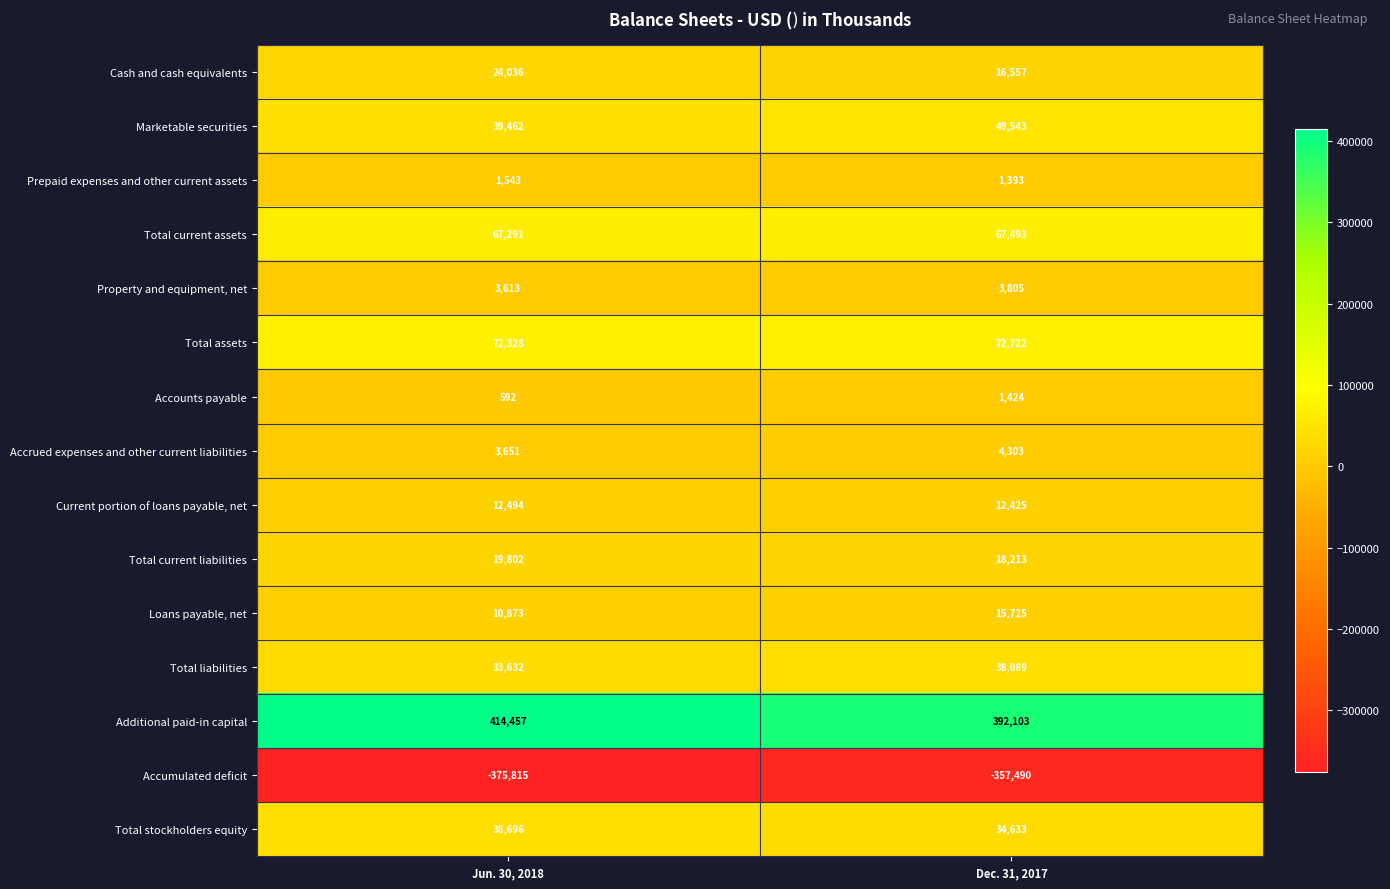

Which series has the largest range (max minus min)?

Additional paid-in capital